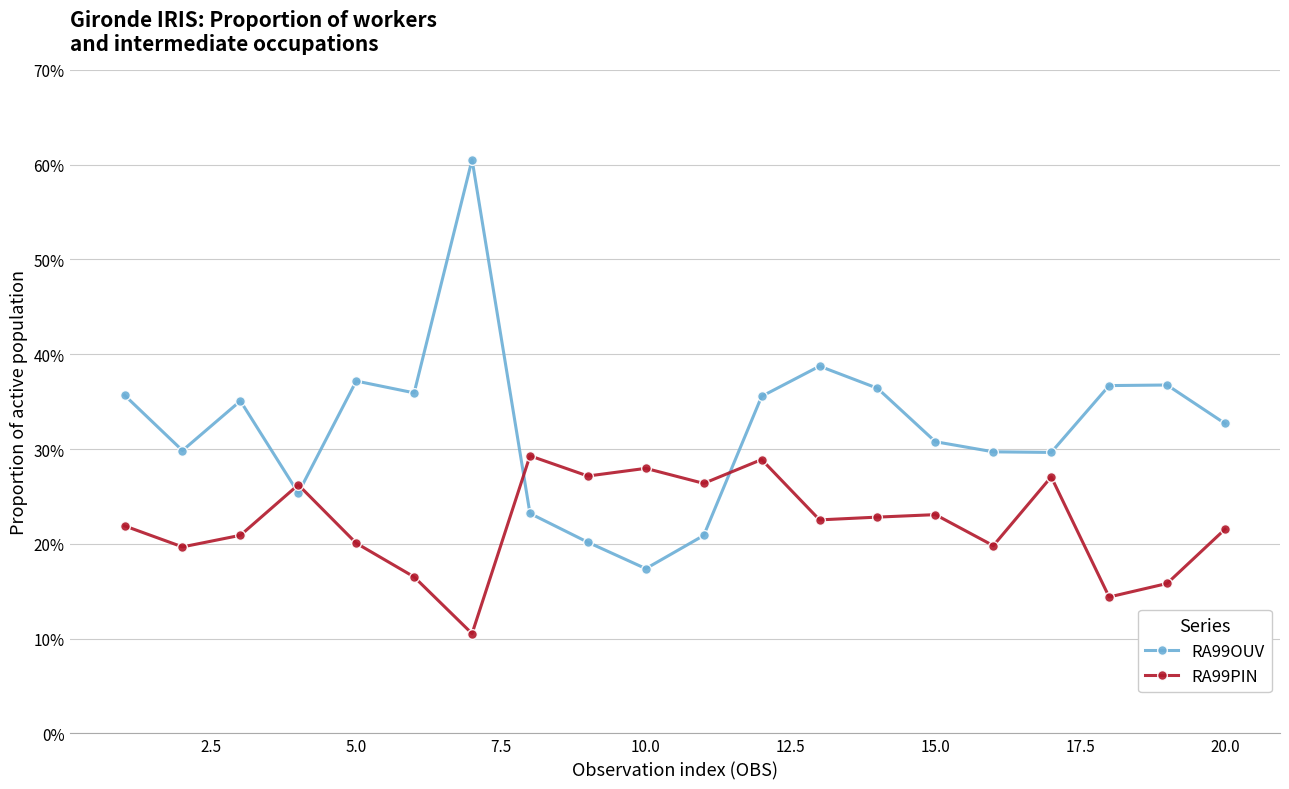

What are all the series names shown in the legend?

RA99OUV, RA99PIN